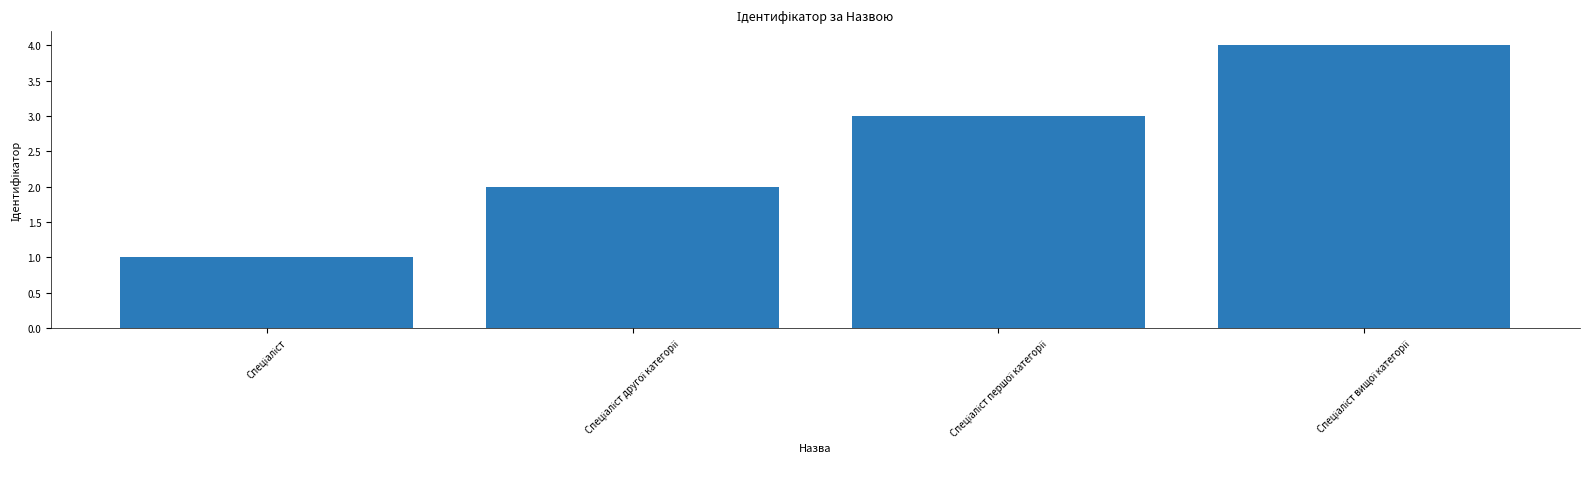

What is the maximum value shown in the chart?

4